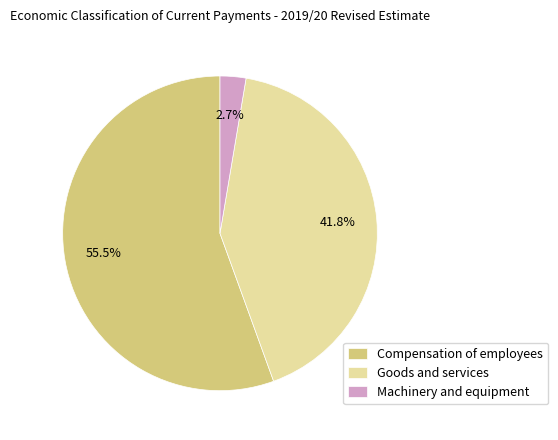

Which has a higher value, Compensation of employees or Machinery and equipment?

Compensation of employees